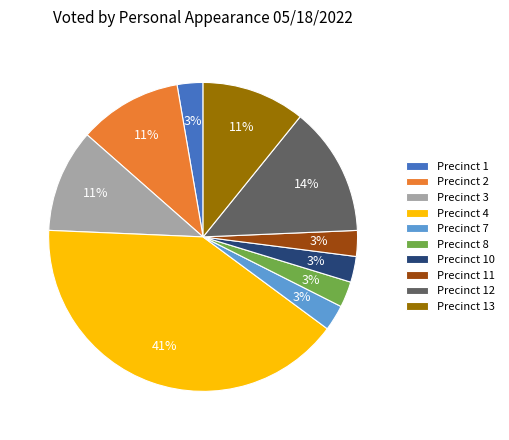

Between Precinct 4 and Precinct 11, which is larger?

Precinct 4